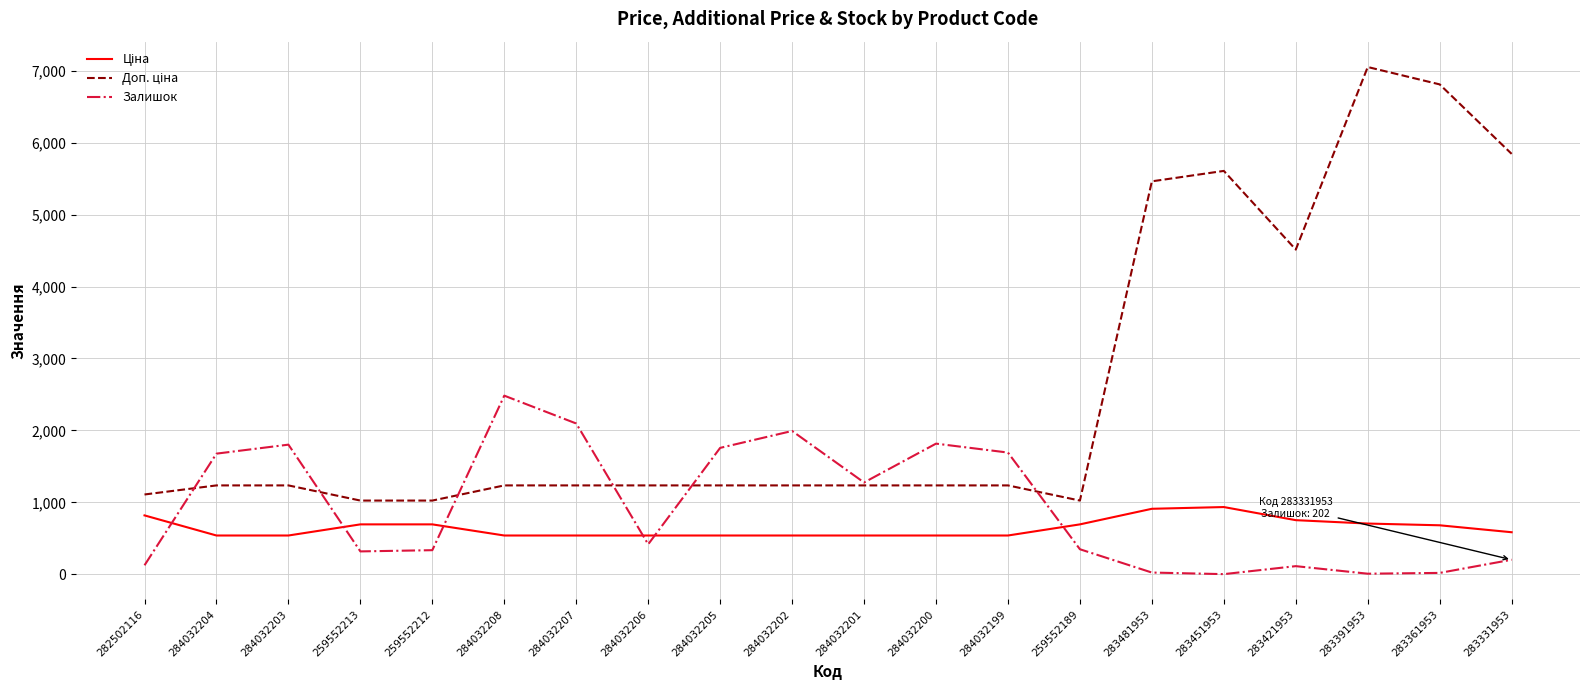

What is the spread (max minus min) of values at 284032207?

1557.0